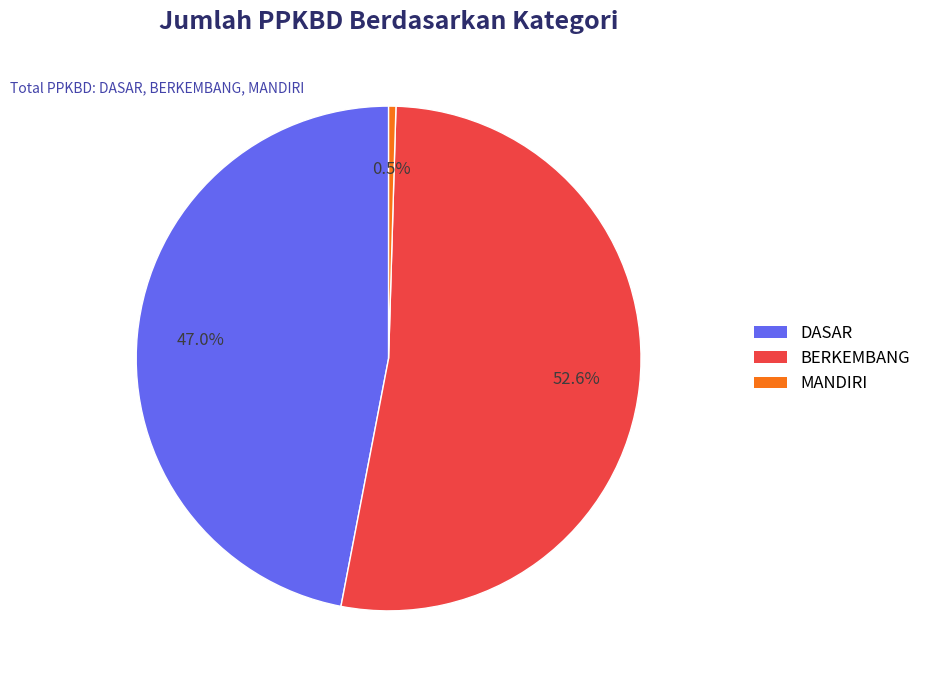

True or false: DASAR accounts for 59% of the total.

False